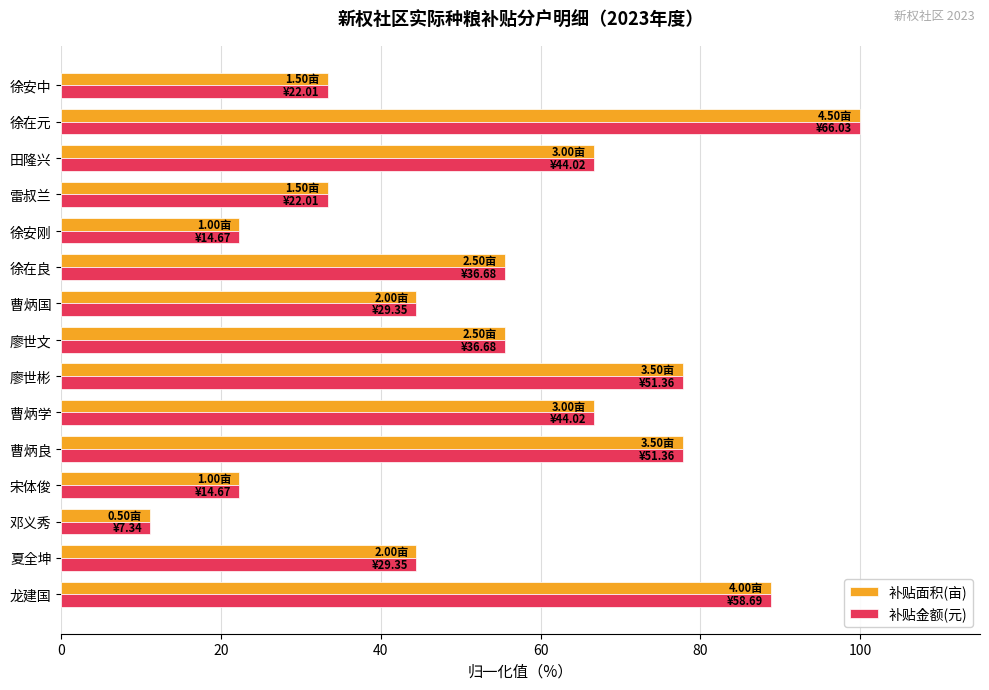

What is the sum of all 补贴面积(亩) values?

800.0